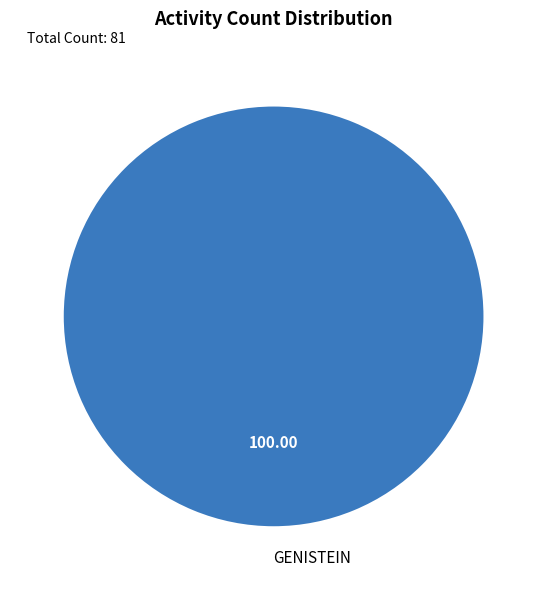

Rank the categories by value from lowest to highest.

GENISTEIN